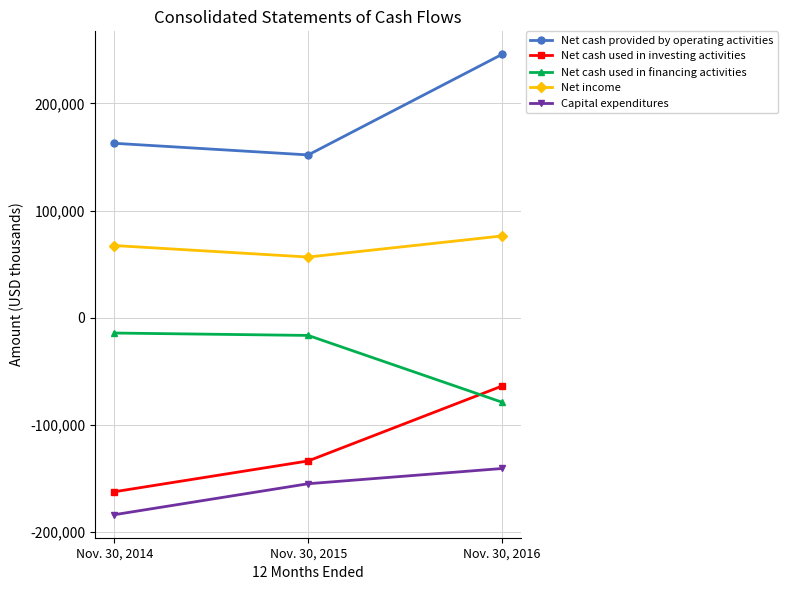

Between Nov. 30, 2014 and Nov. 30, 2015, which series saw the biggest shift?

Capital expenditures